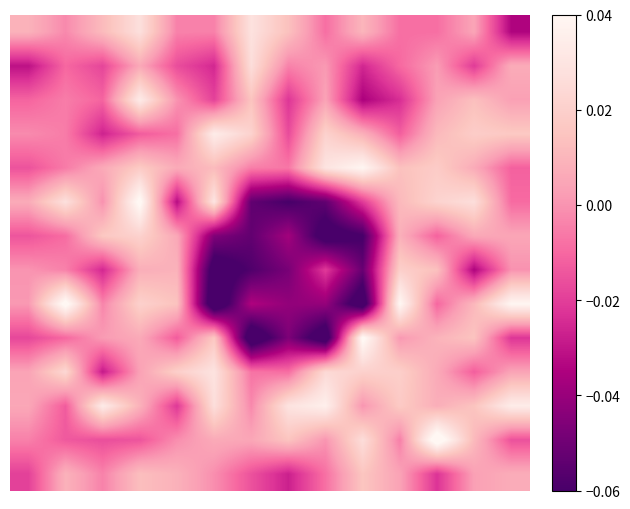

At which category does the chart reach its peak across all series?

11